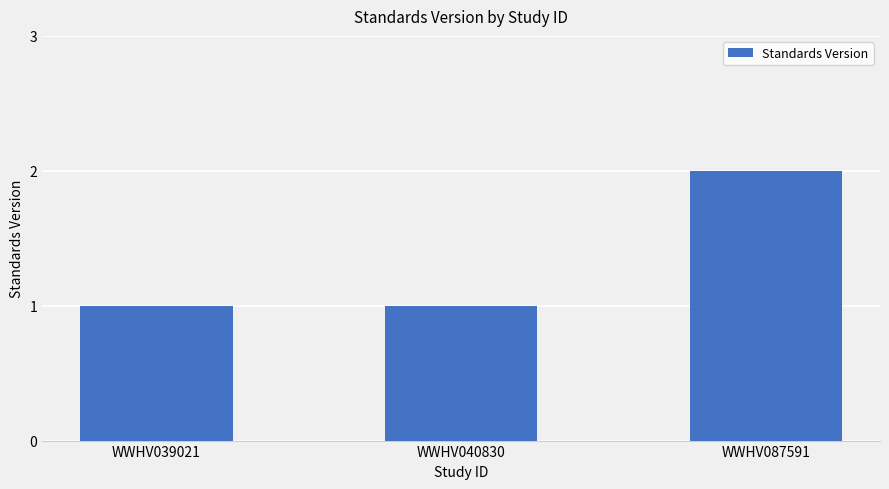

Which label corresponds to the largest value in the chart?

WWHV087591